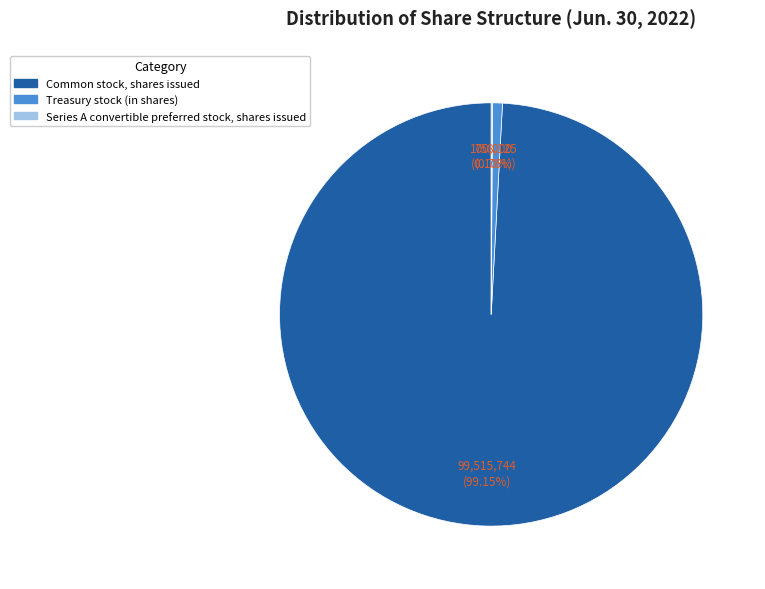

Between Common stock, shares issued and Treasury stock (in shares), which is larger?

Common stock, shares issued